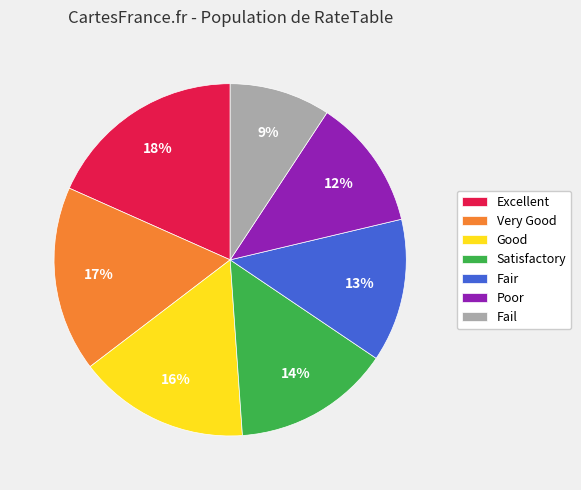

Is it true that Fail is 23% of the pie?

False